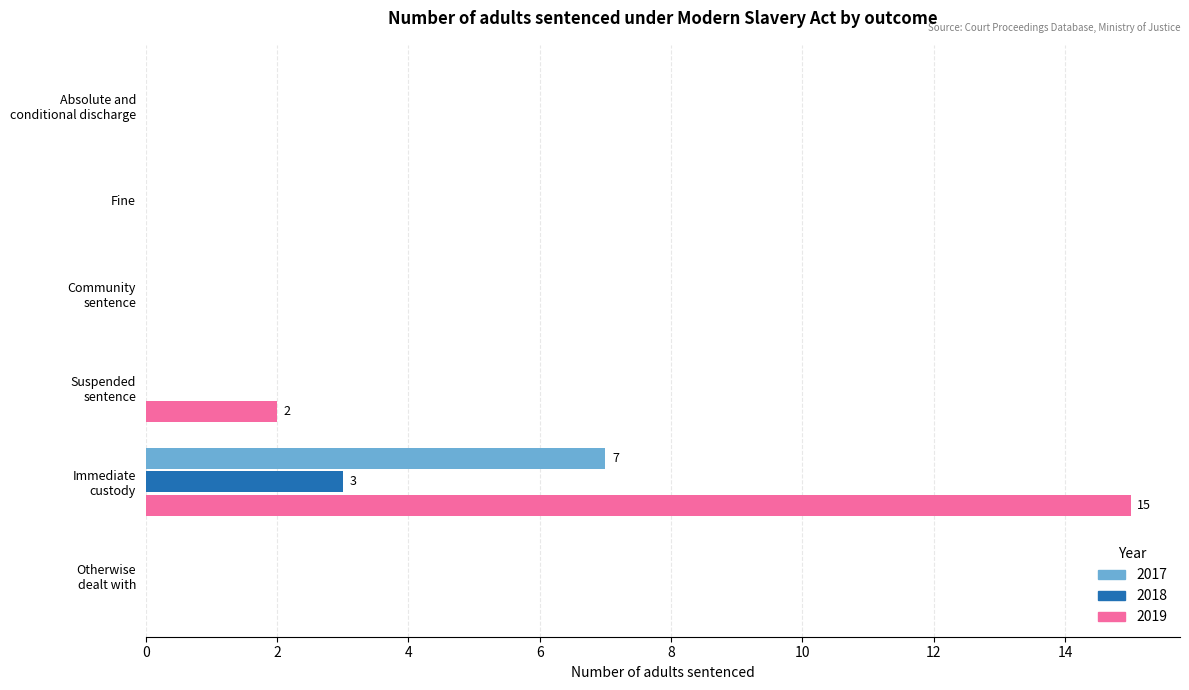

What is the maximum value shown in the chart?

15